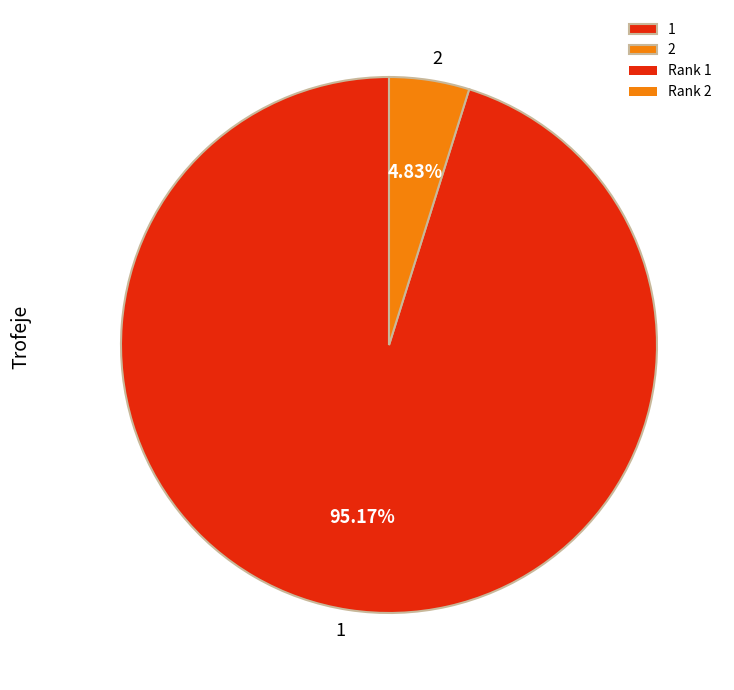

Which slice is the smallest?

2